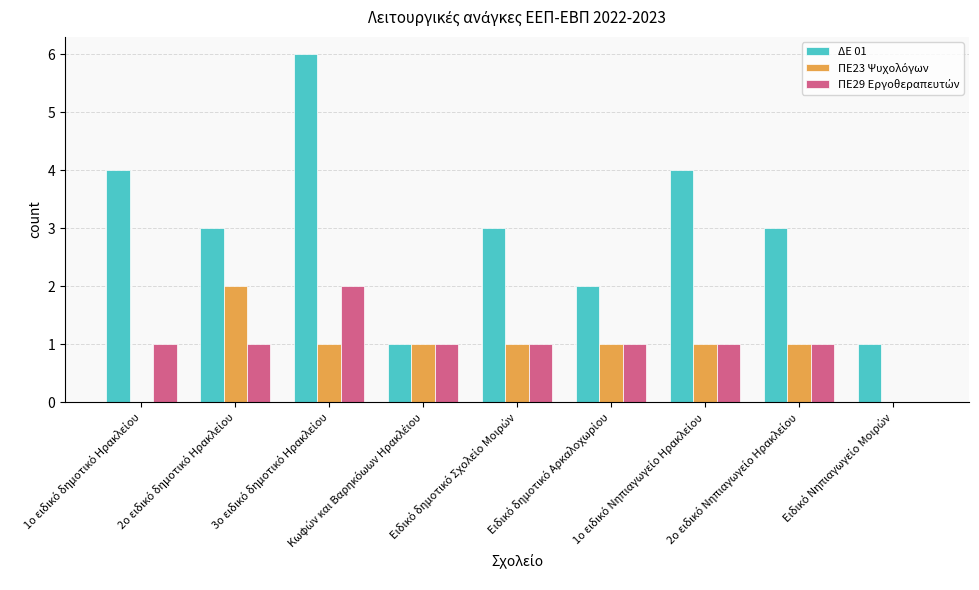

Which series has the largest total across all categories?

ΔΕ 01